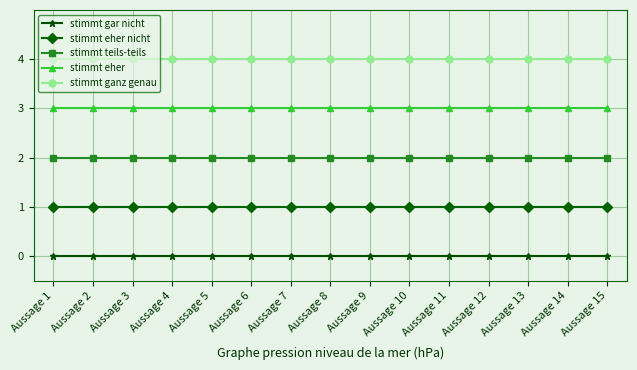

Does the chart display data point markers on the line(s)?

Yes